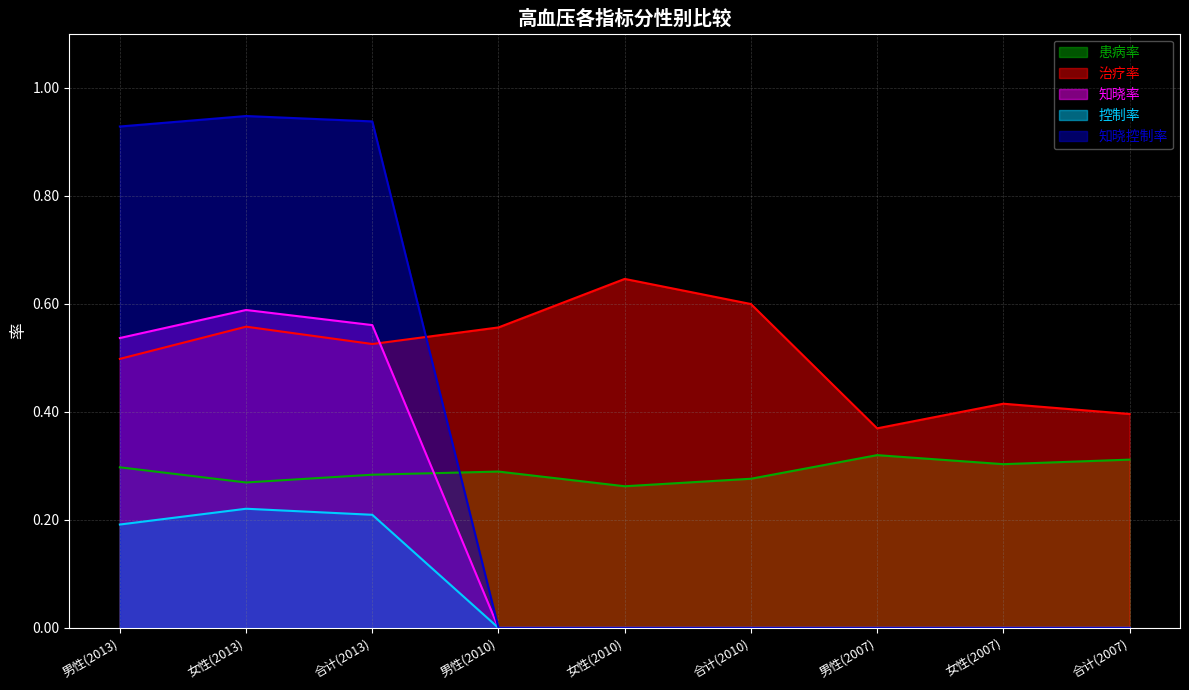

Reading left to right, what are all the values shown in this chart?

患病率: 0.3	0.3	0.3	0.3	0.3	0.3	0.3	0.3	0.3
治疗率: 0.5	0.6	0.5	0.6	0.6	0.6	0.4	0.4	0.4
知晓率: 0.5	0.6	0.6	0.0	0.0	0.0	0.0	0.0	0.0
控制率: 0.2	0.2	0.2	0.0	0.0	0.0	0.0	0.0	0.0
知晓控制率: 0.9	0.9	0.9	0.0	0.0	0.0	0.0	0.0	0.0